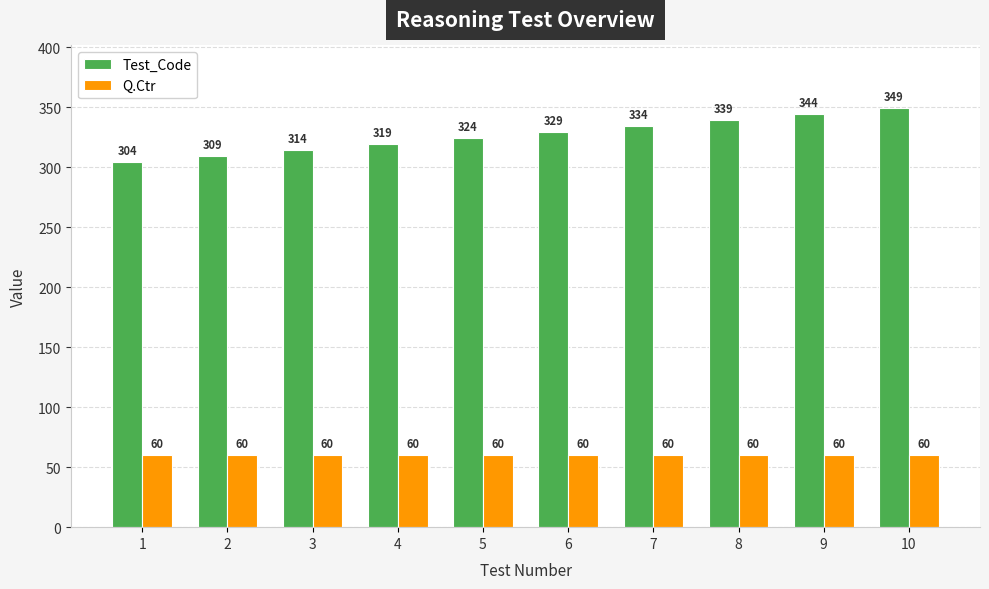

How many bars are there in total?

20